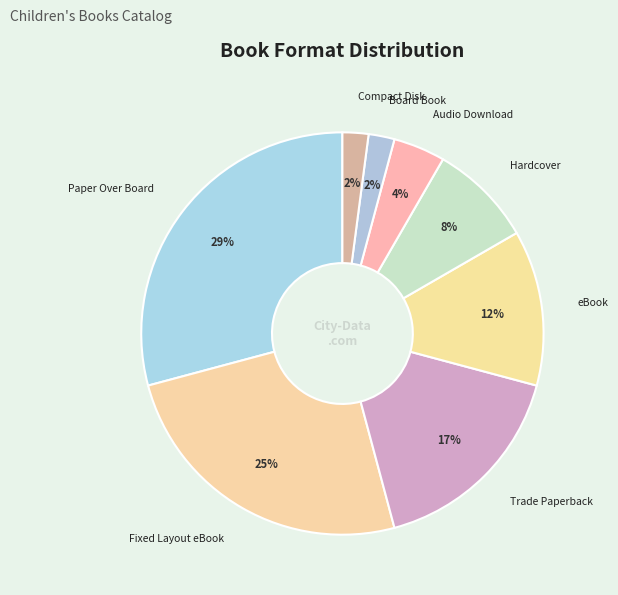

Which has a higher value, Trade Paperback or Paper Over Board?

Paper Over Board